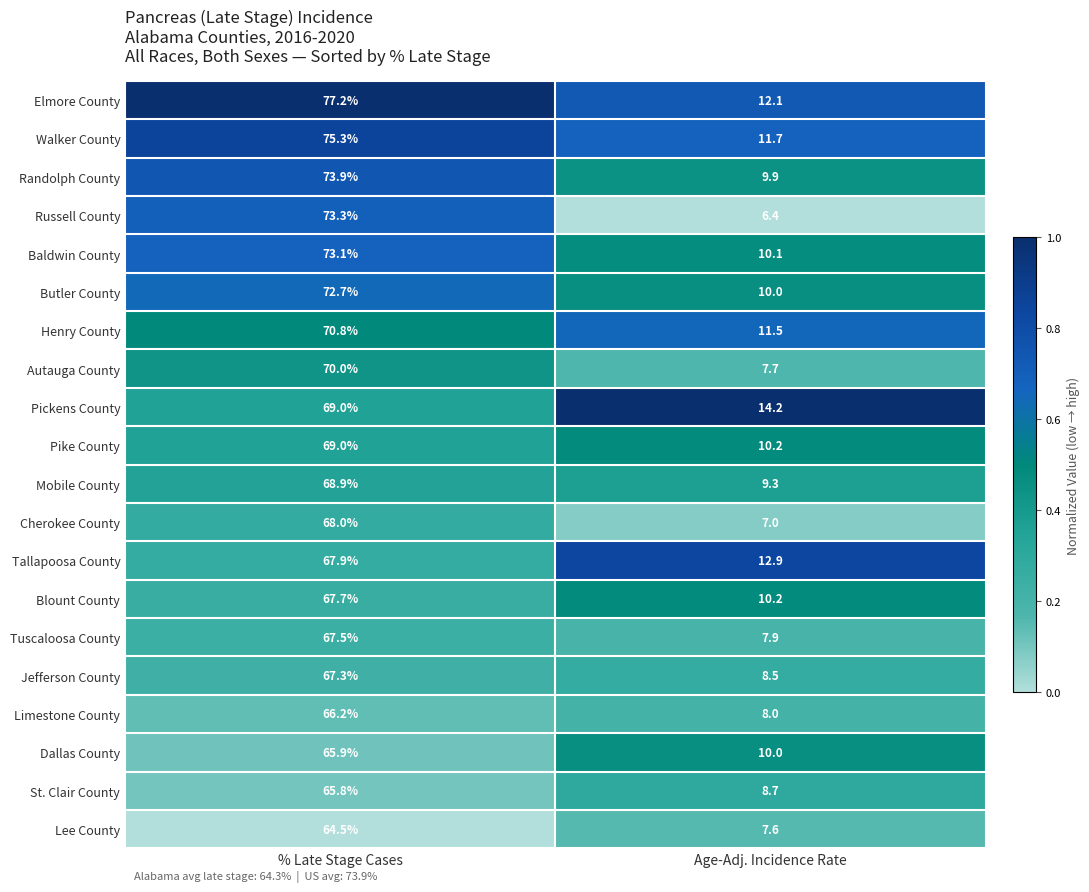

Is it true that Pike County equals 14.4 at Age-Adj. Incidence Rate?

False